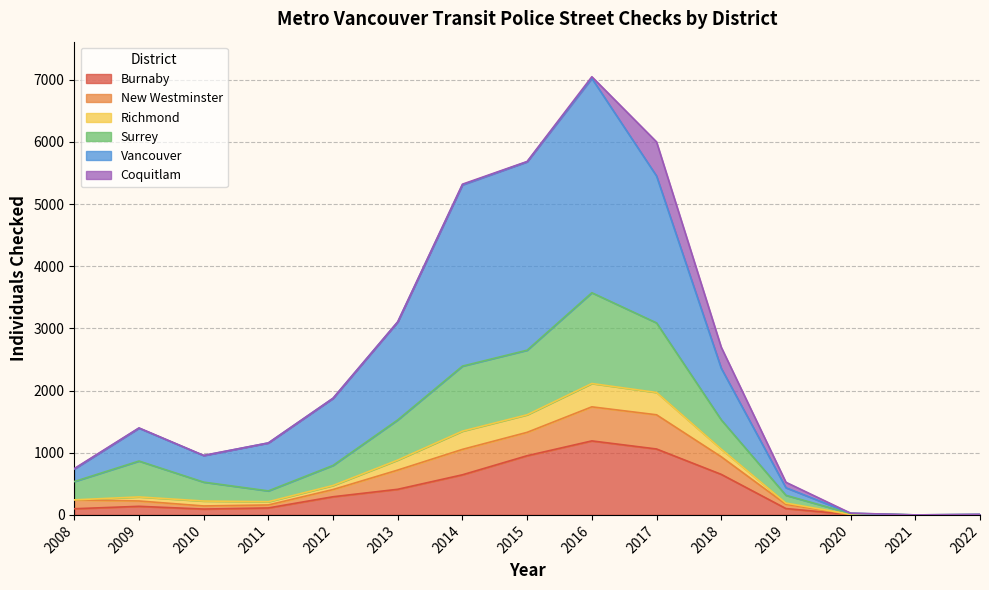

Where is Surrey nearest to the value 1786?

2018